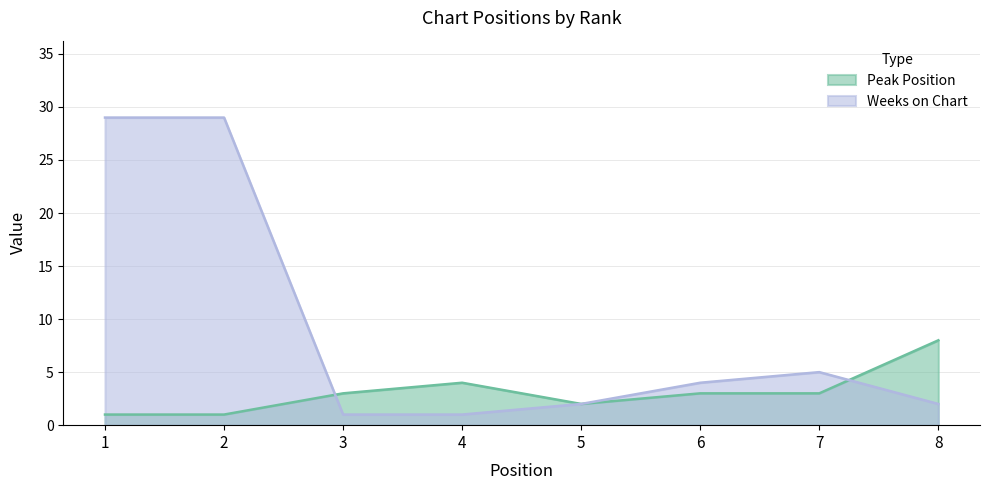

Which series has the largest total across all categories?

Weeks on Chart